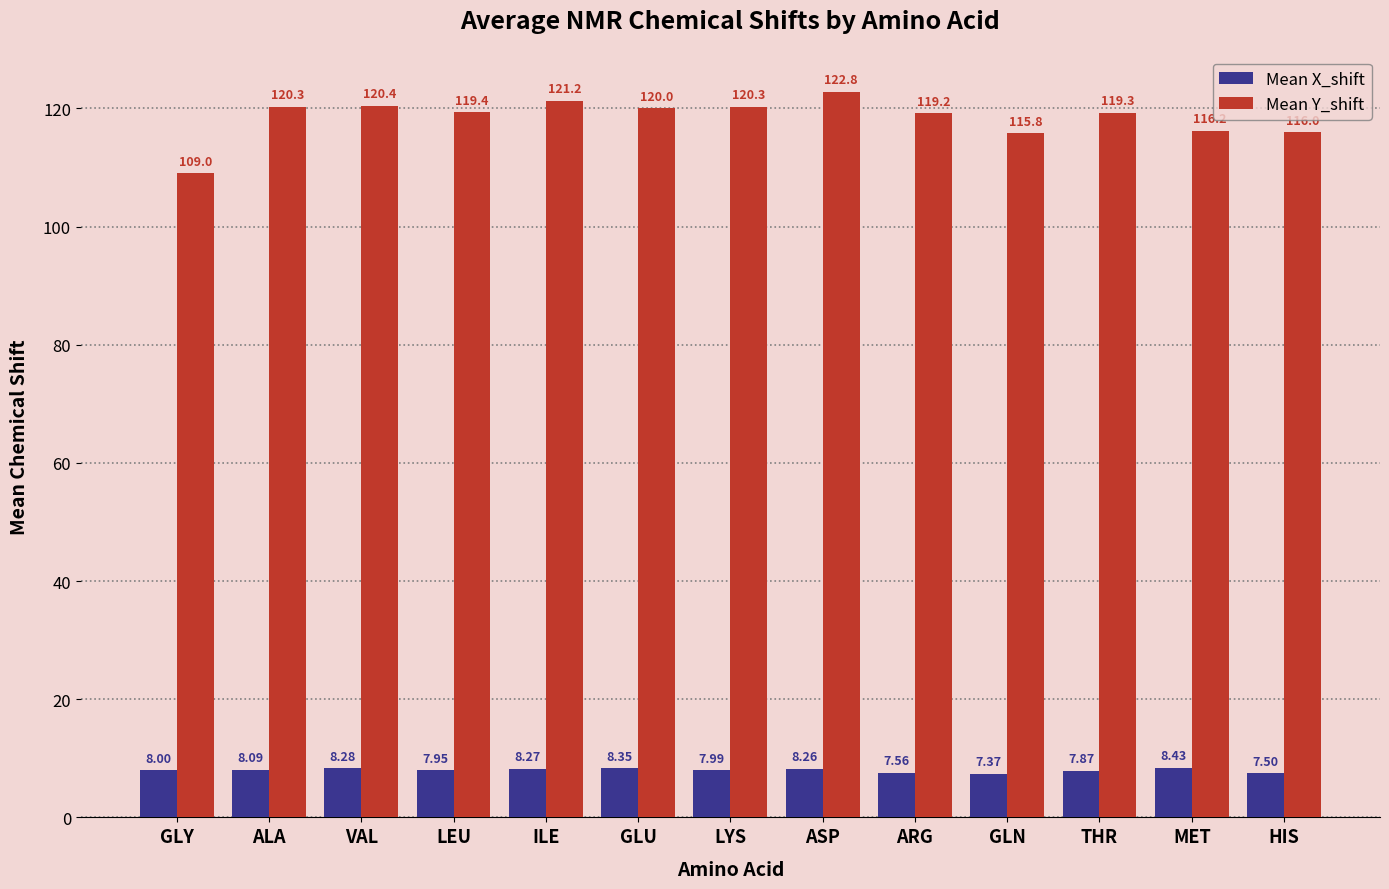

Which series changed the most between ALA and MET?

Mean Y_shift